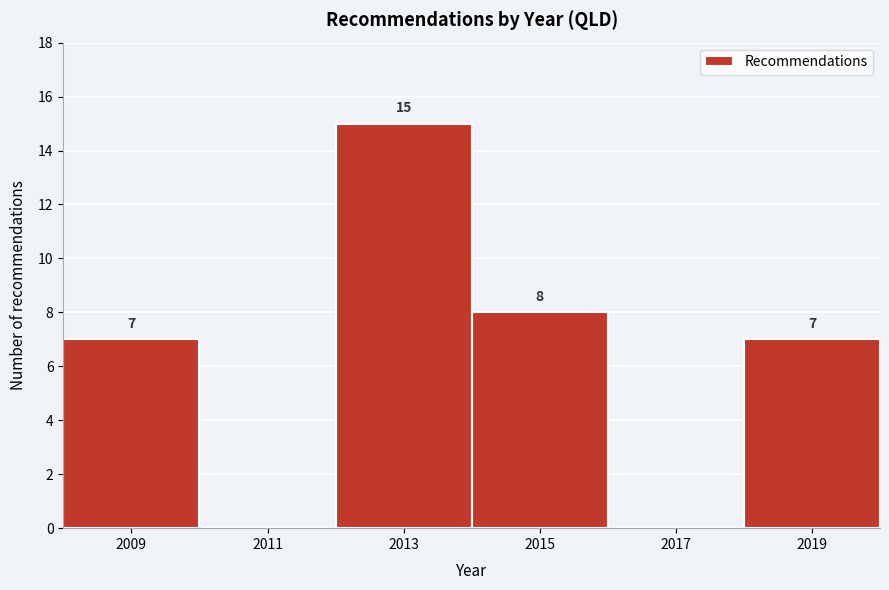

Which range on the x-axis has the tallest bar?

2012 to 2014